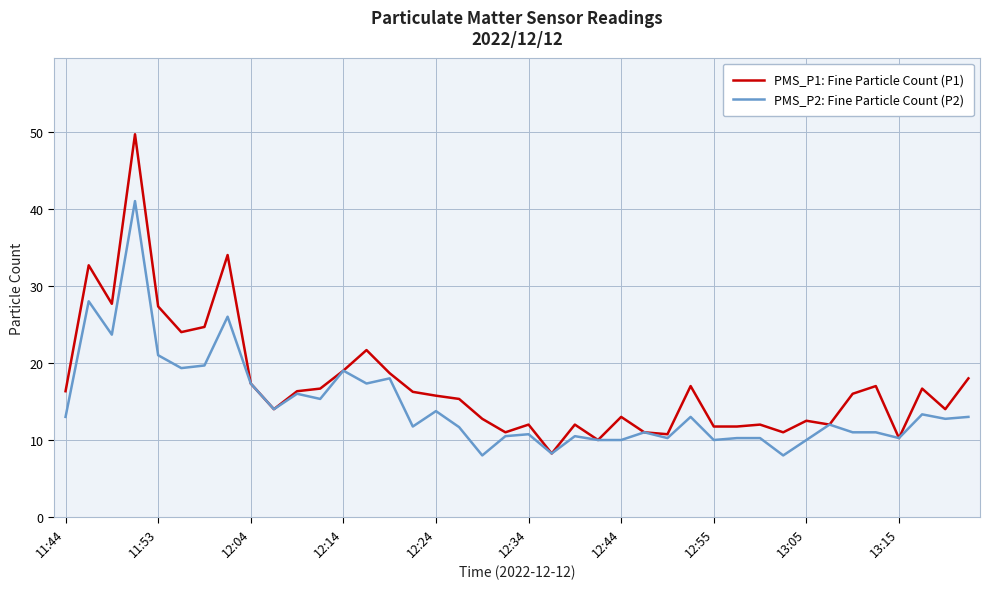

Which series has the widest spread of values?

PMS_P1: Fine Particle Count (P1)